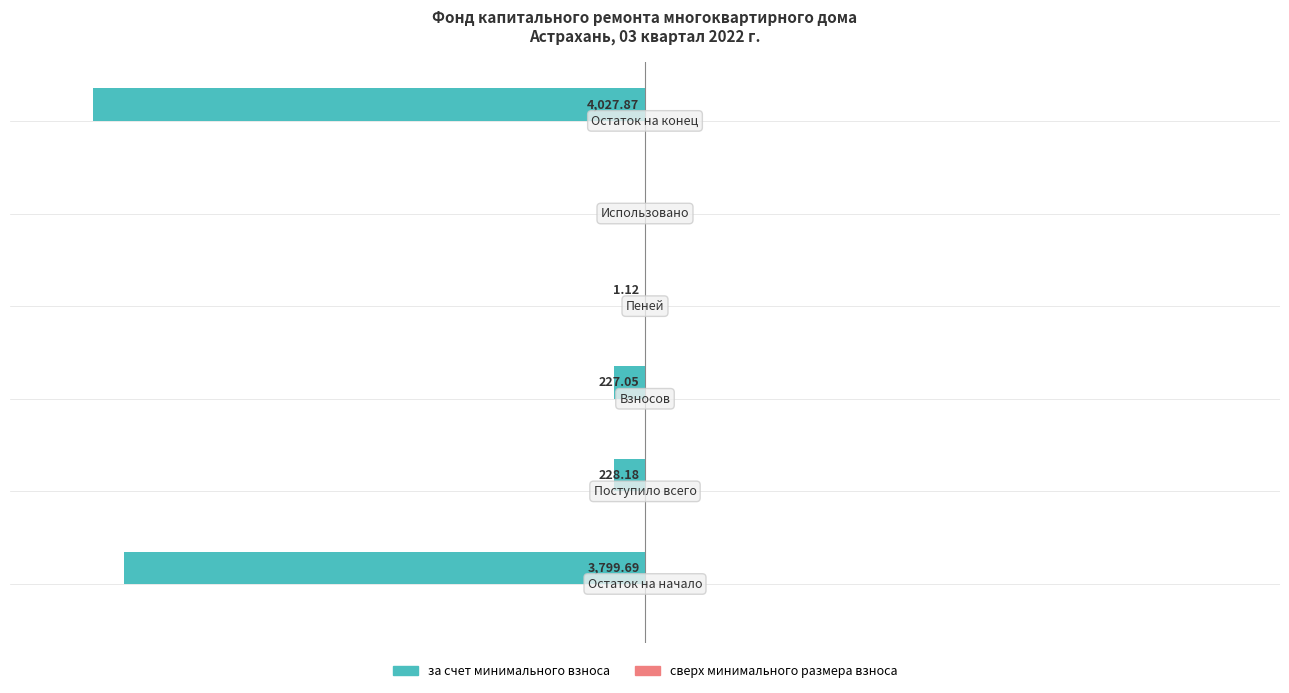

Are the bars horizontal?

Yes